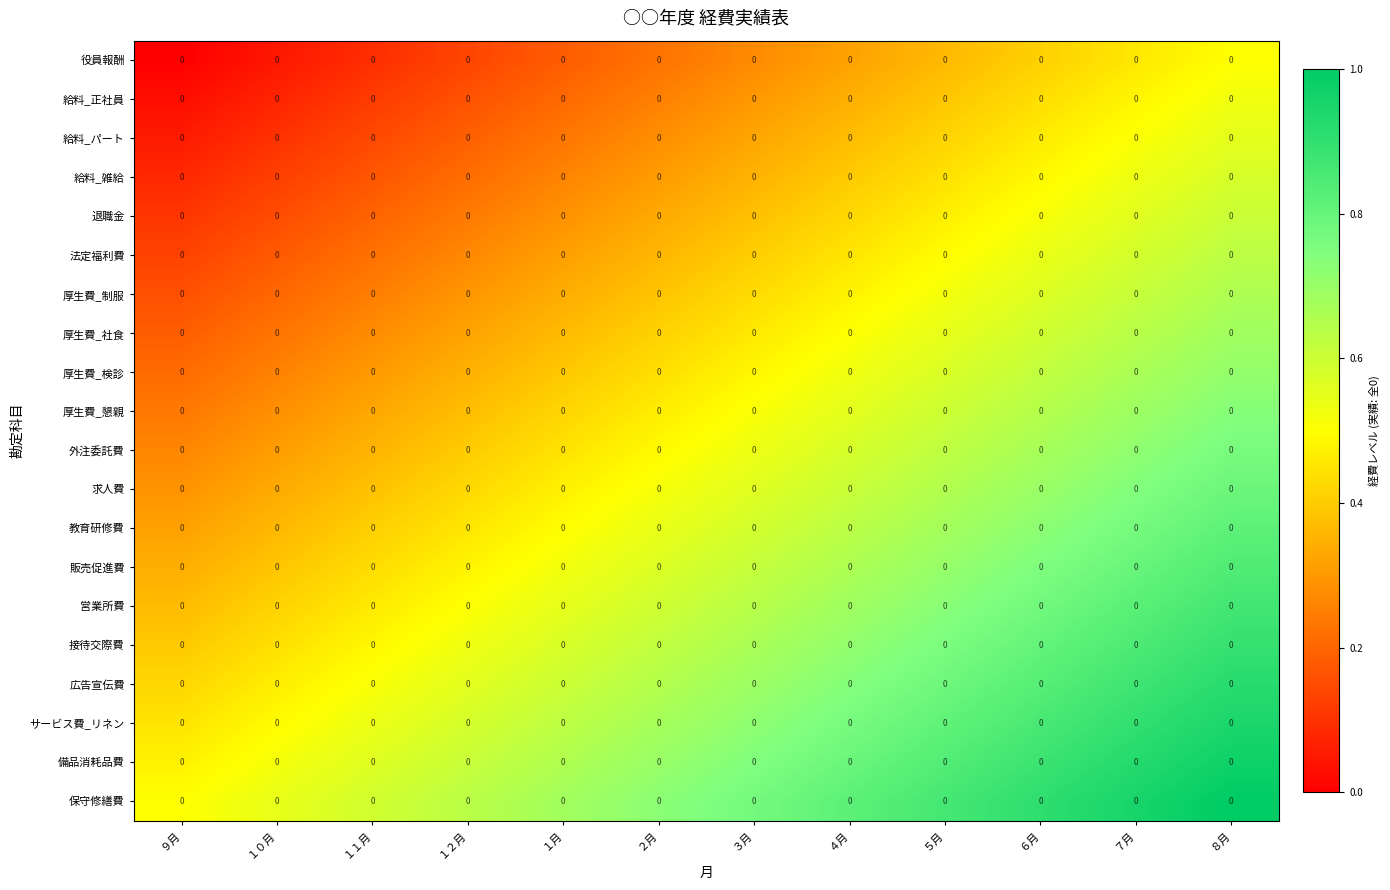

How many distinct data groups are displayed?

20